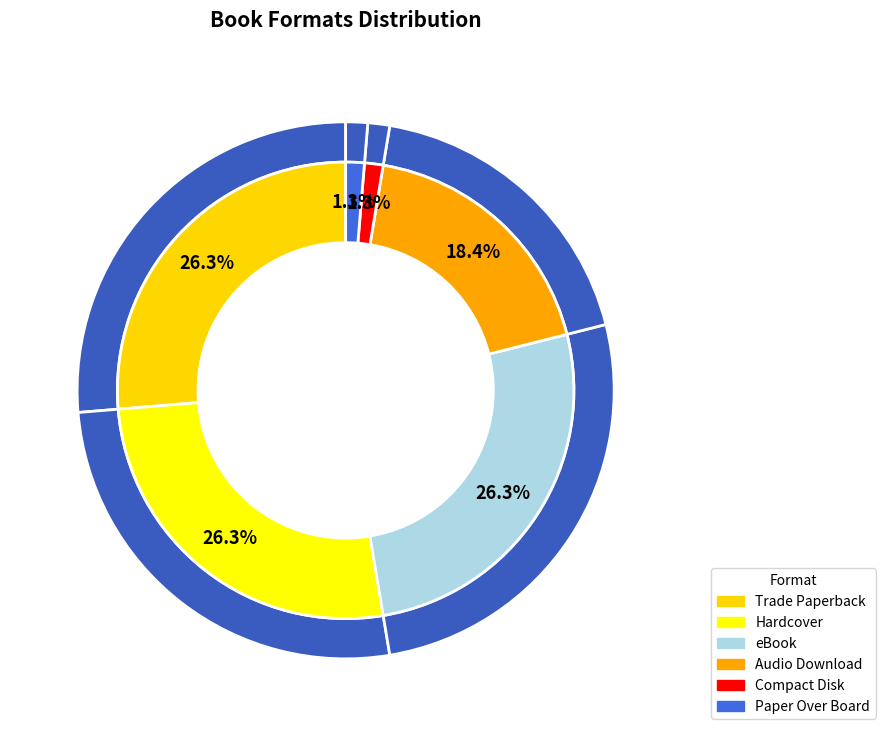

To the nearest percent, what is the combined percentage of Audio Download and Paper Over Board?

20%